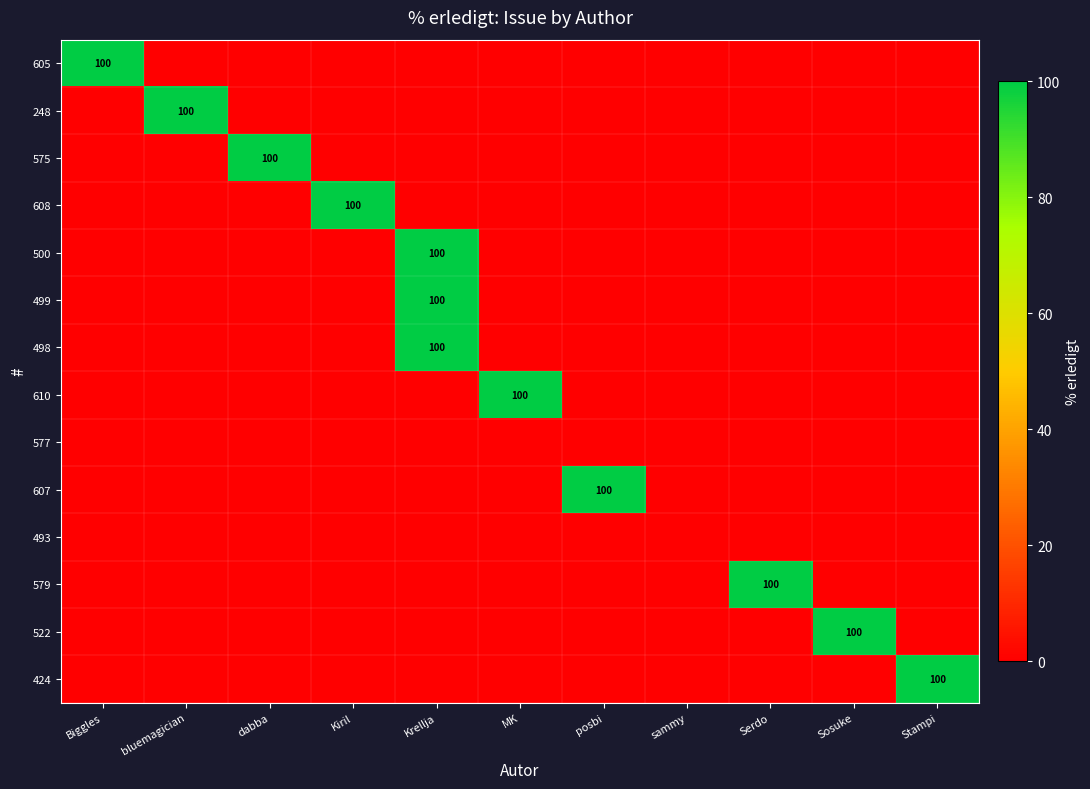

At which label is 579 closest to 50?

Biggles